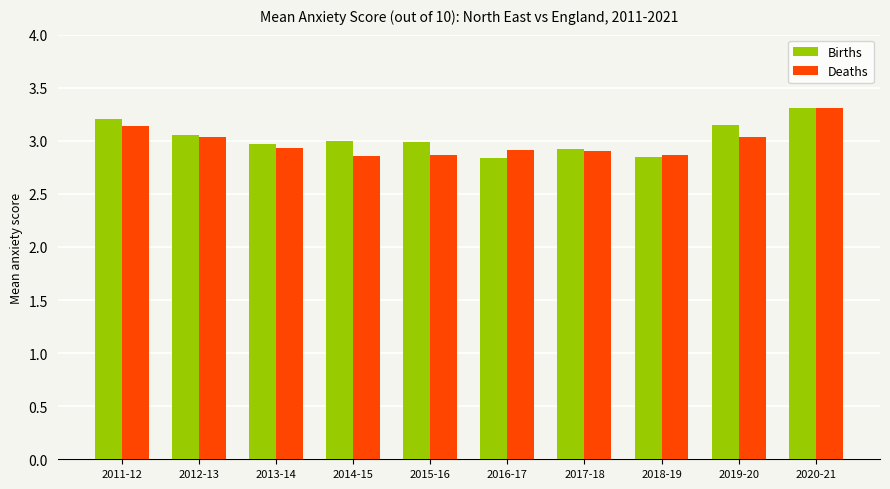

Rank the series at 2011-12 from lowest to highest value.

Deaths, Births